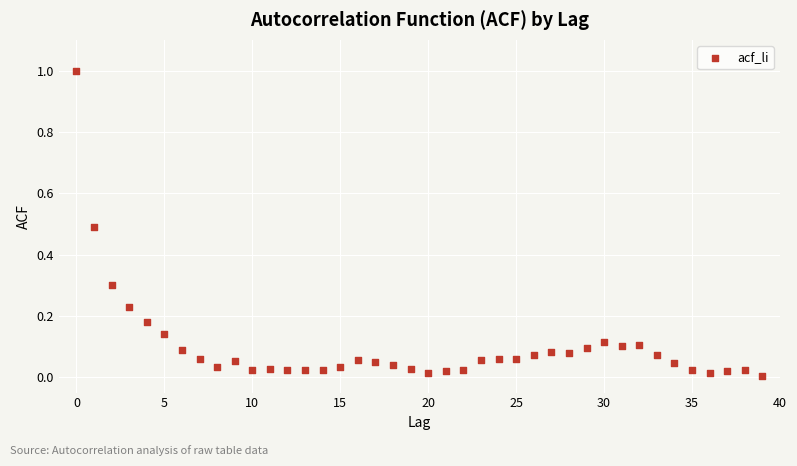

What is the range of Y values (max minus min)?

1.0